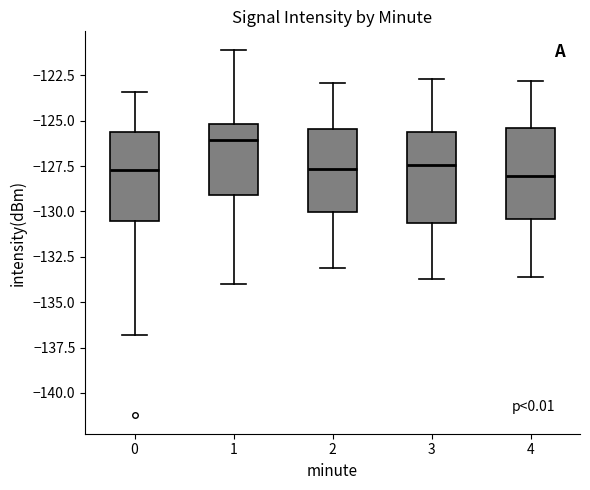

Where is the lower edge of the box at x = 0 on the y-axis? The values are not printed on the chart, so give them approximately, as read against the axis.

-130.5